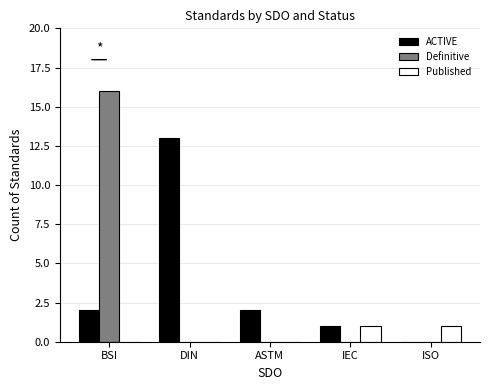

Which series changed the most between DIN and ISO?

ACTIVE